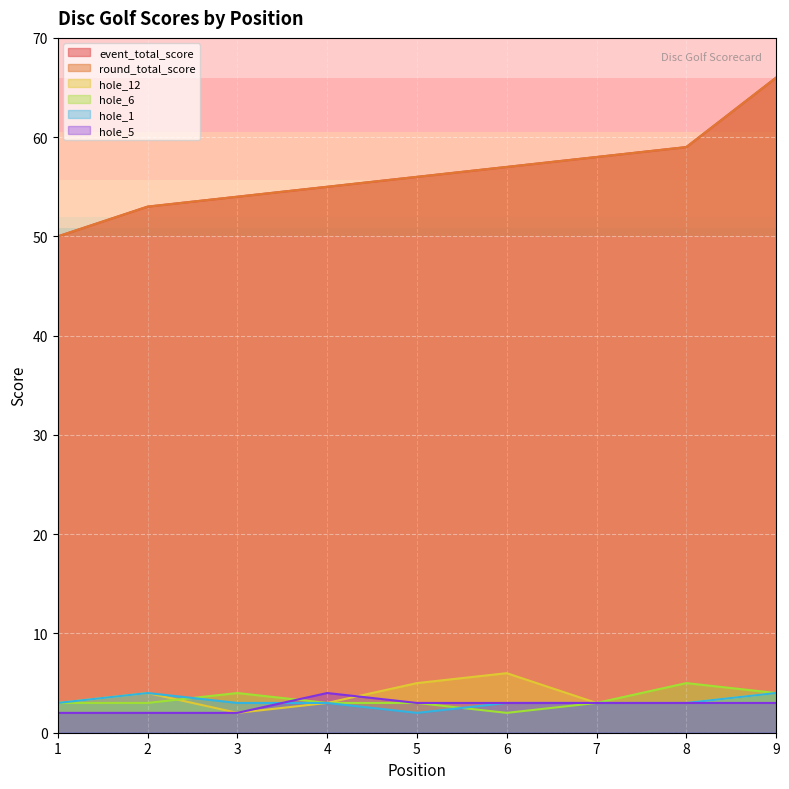

Rank the categories by hole_5 value from highest to lowest.

4, 5, 6, 7, 8, 9, 1, 2, 3